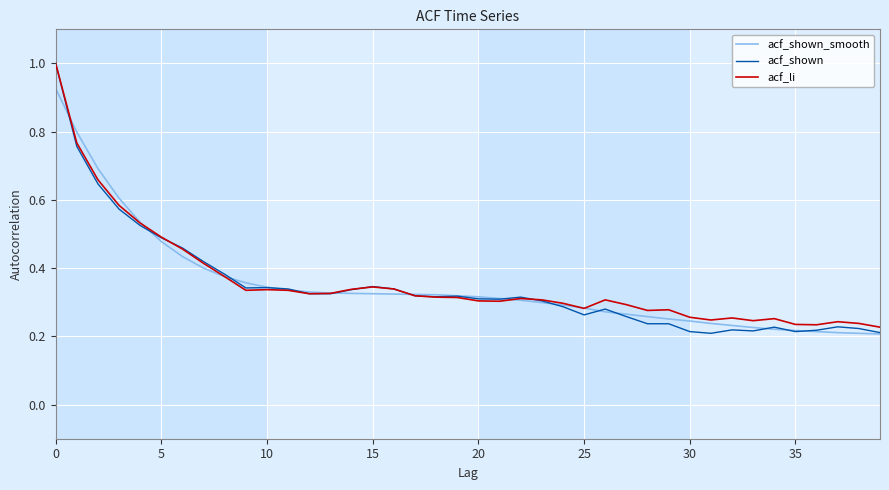

Which series has the largest range (max minus min)?

acf_shown